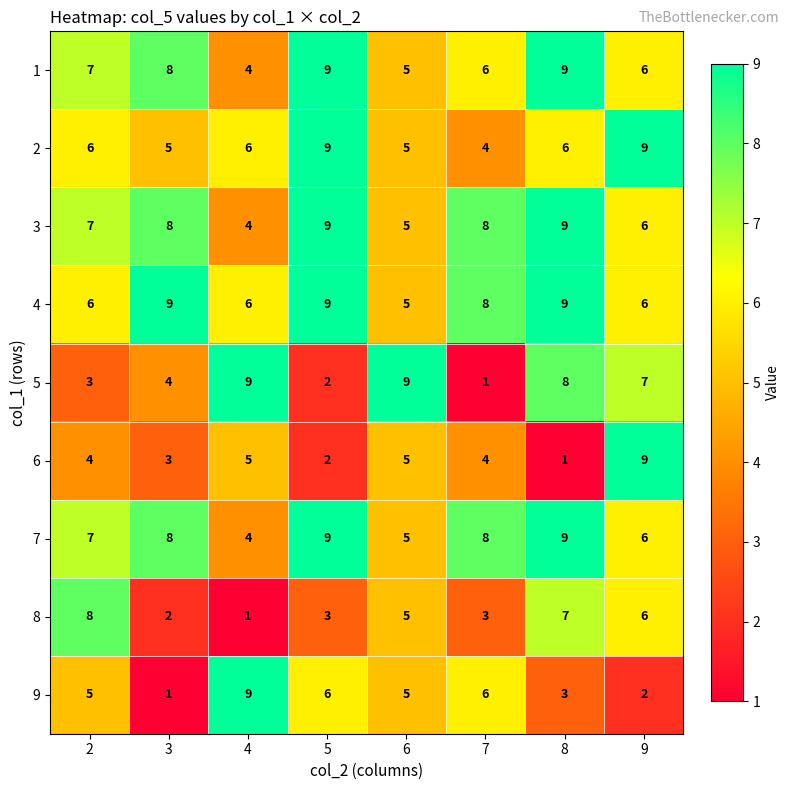

How many categories are shown in the chart?

8